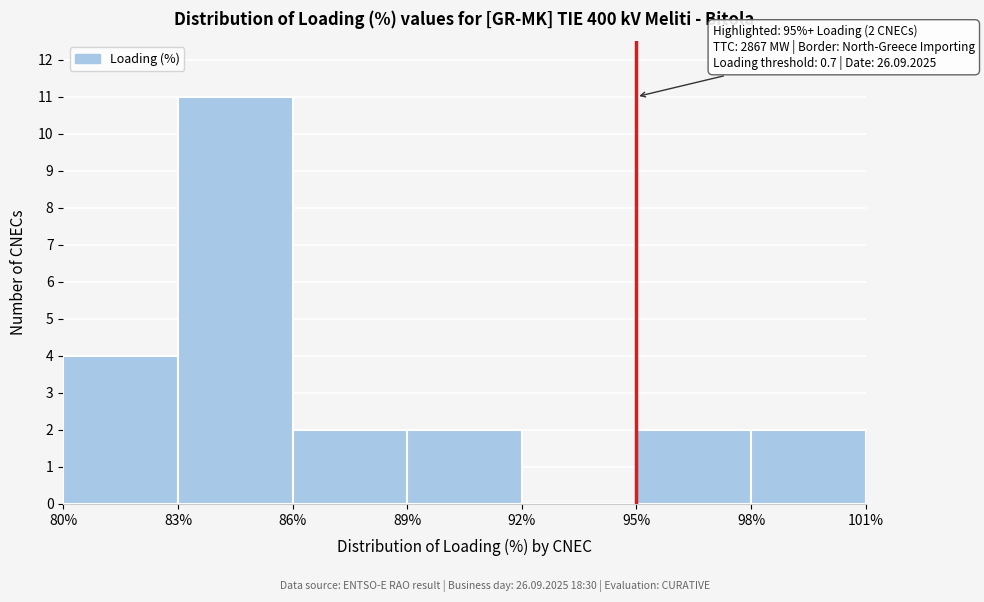

Over which range of the x-axis is the bar tallest?

83% to 86%